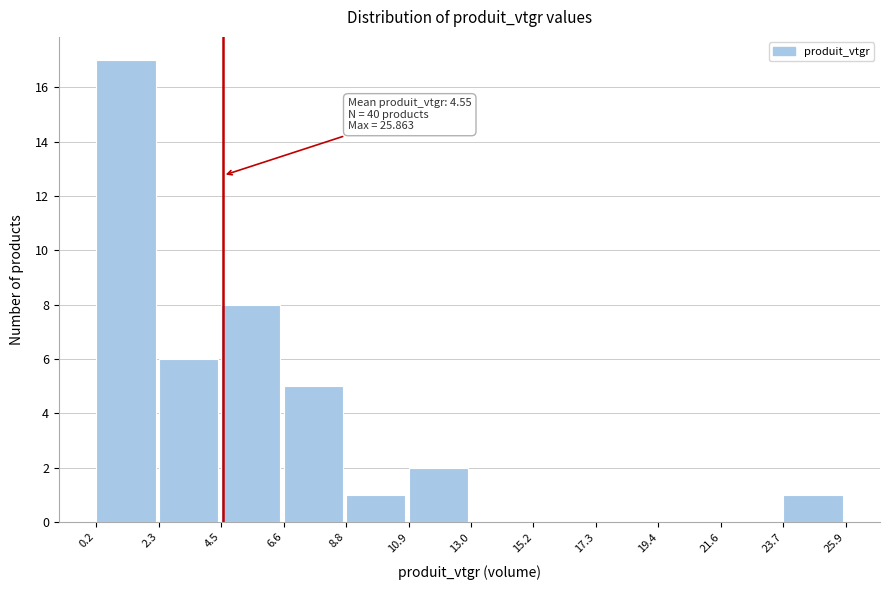

Over which range of the x-axis is the bar tallest?

0.2 to 2.3